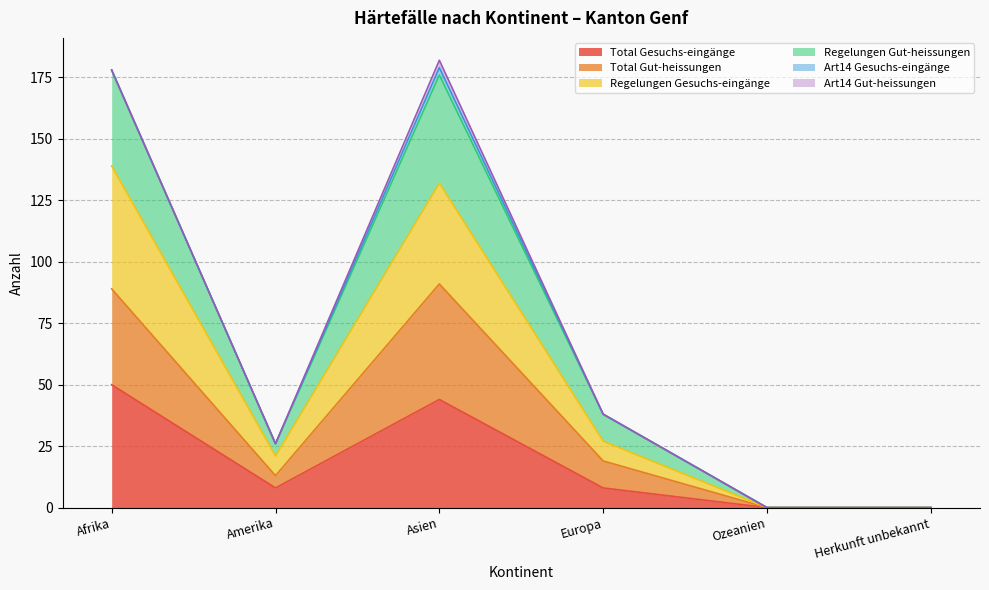

Does the chart display data point markers on the line(s)?

No